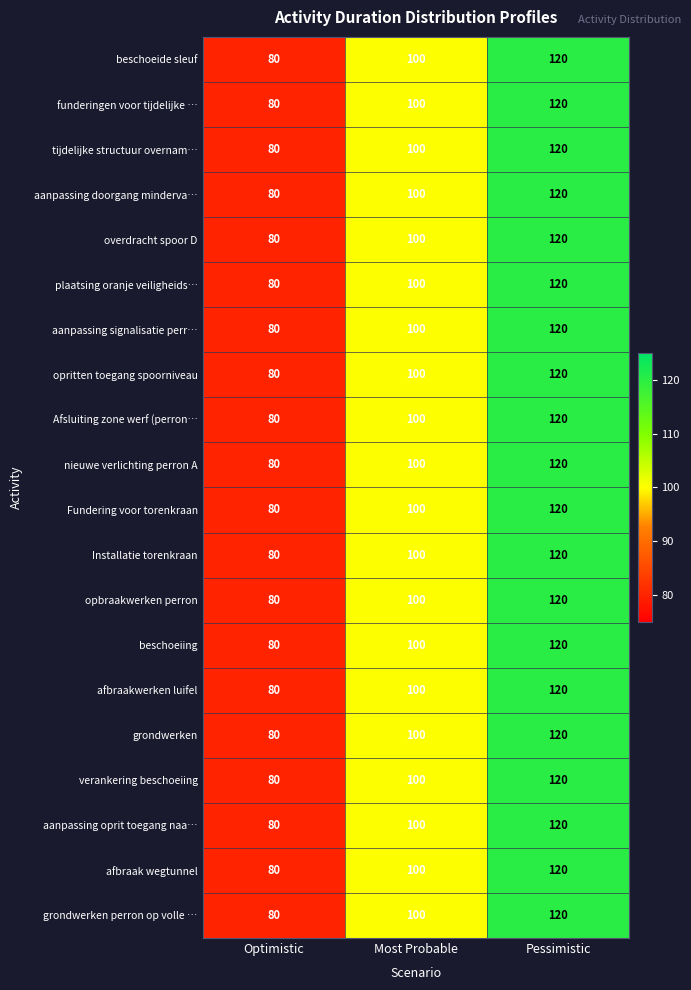

What is the sum of all Fundering voor torenkraan values?

300